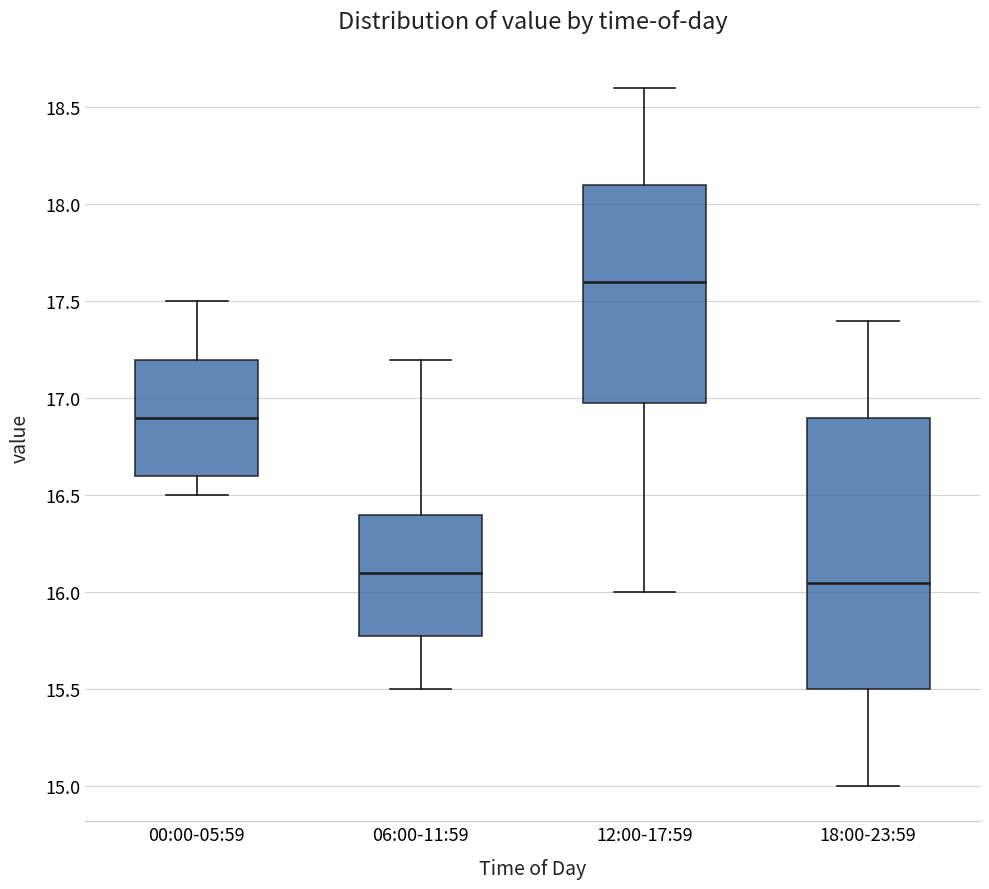

Where does the lower whisker of the box for 00:00-05:59 end on the y-axis? The values are not printed on the chart, so give them approximately, as read against the axis.

16.50